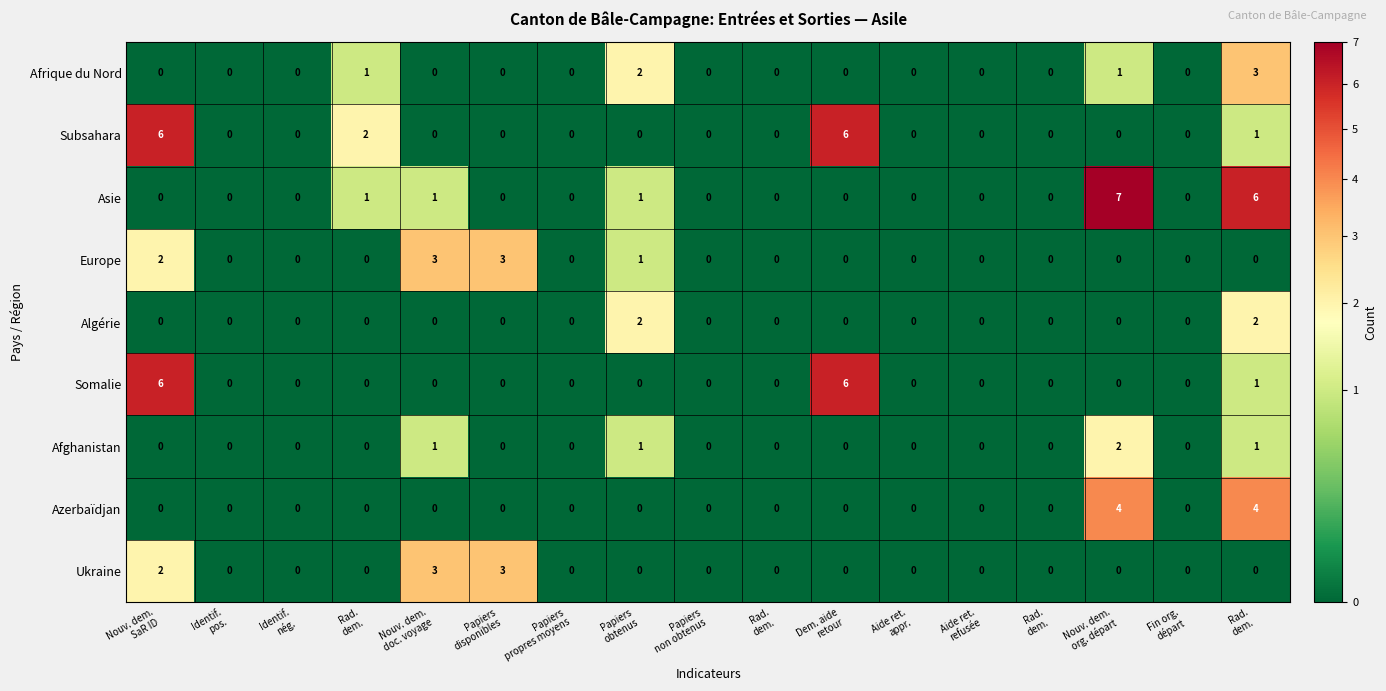

How many values in the Asie series exceed 0?

5